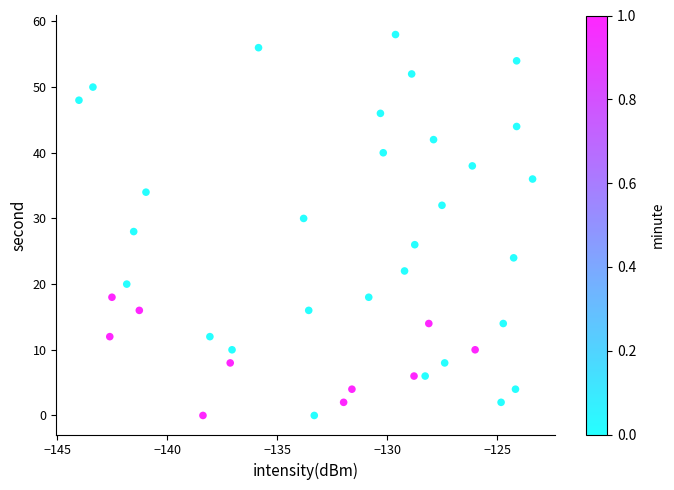

What is the range of Y values (max minus min)?

58